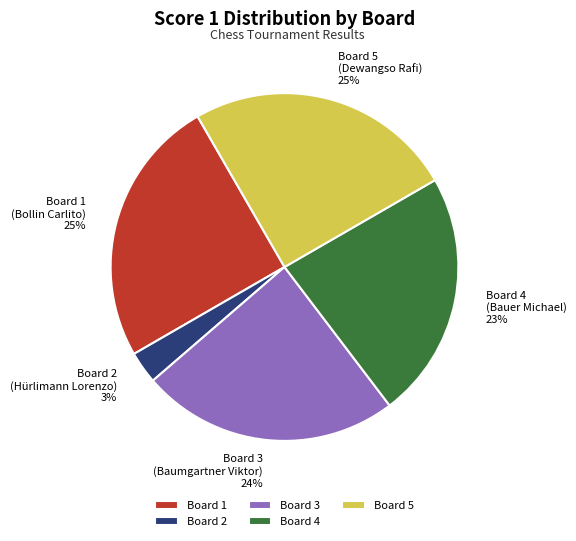

Is there a majority slice in this chart?

No